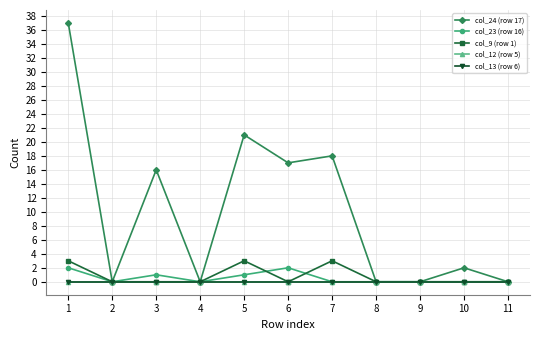

Which series changed the most between 1 and 8?

col_24 (row 17)